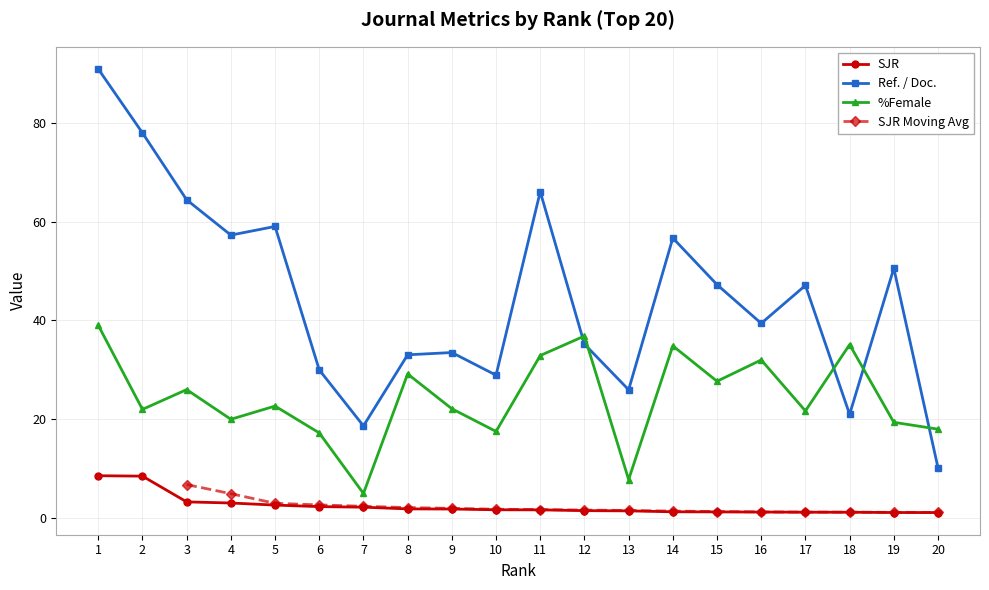

Which series changed the most between 4 and 9?

Ref. / Doc.